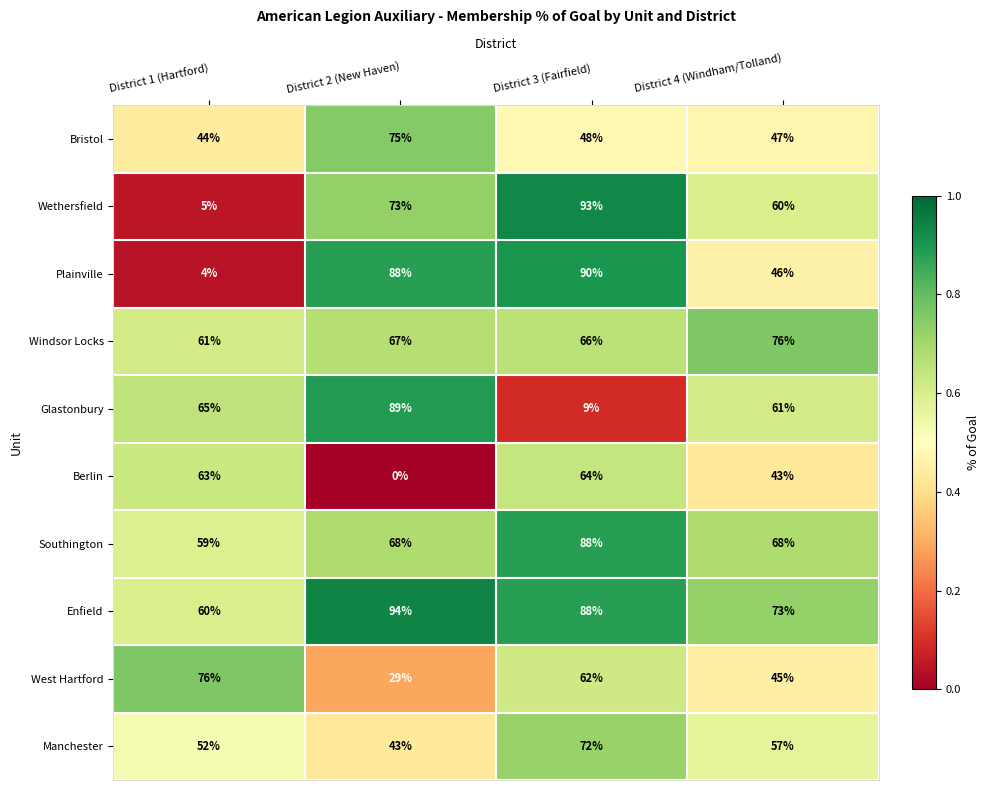

Which series has the widest spread of values?

Wethersfield